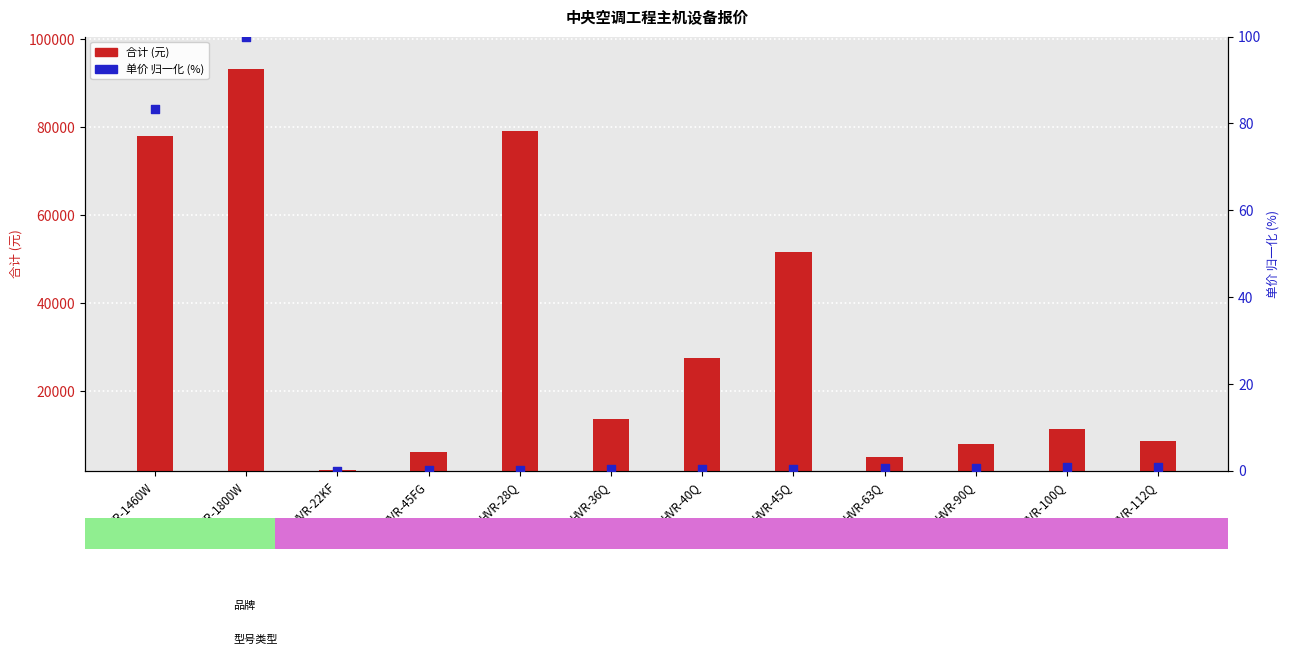

At how many categories does at least one series exceed 53955?

3